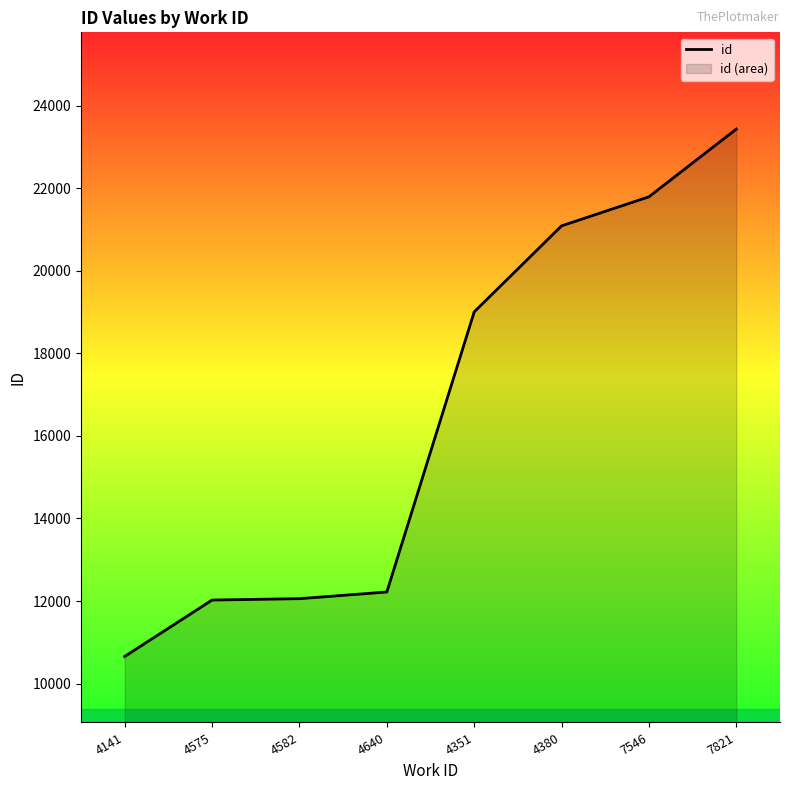

What is the change in value from 4575 to 4640?

+195